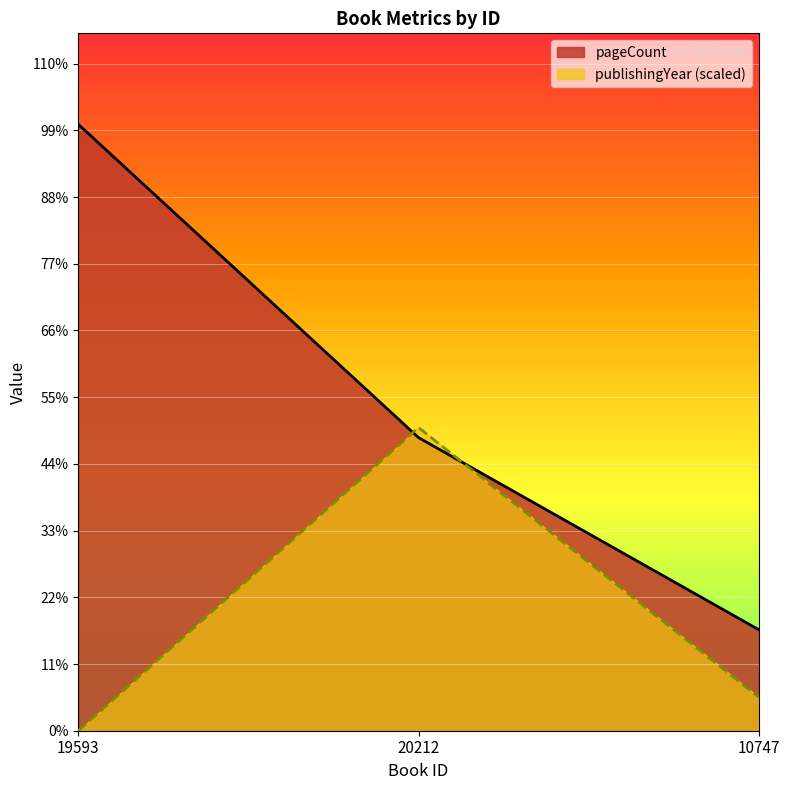

What is the label of the 1st point from the left?

19593